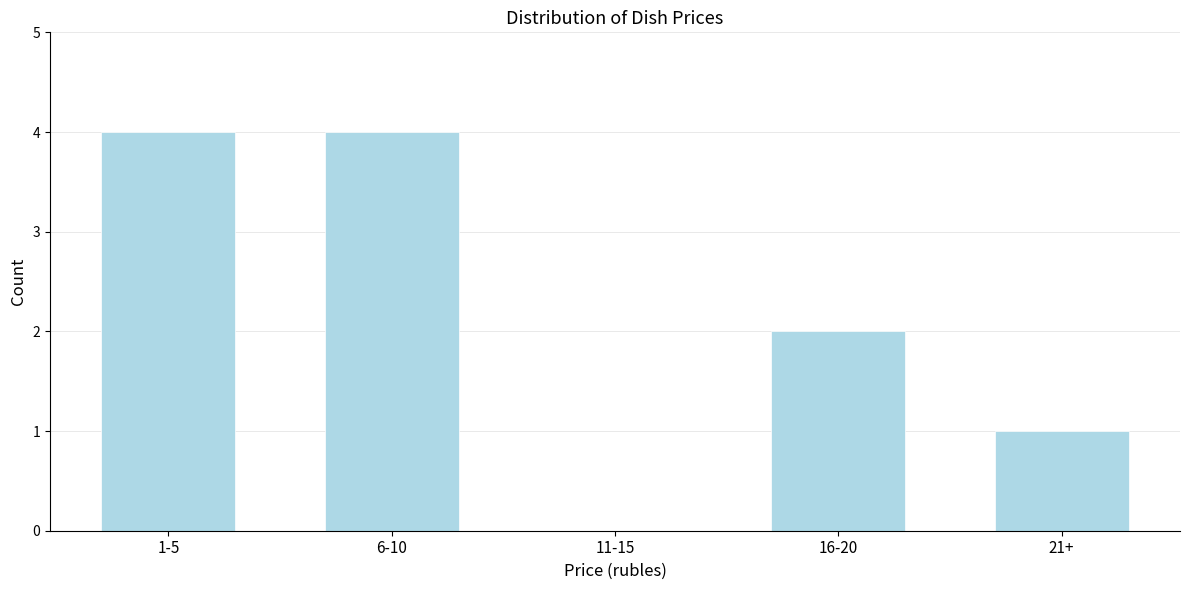

Reading left to right, extract all data points from this chart.

1-5=4	6-10=4	11-15=0	16-20=2	21+=1